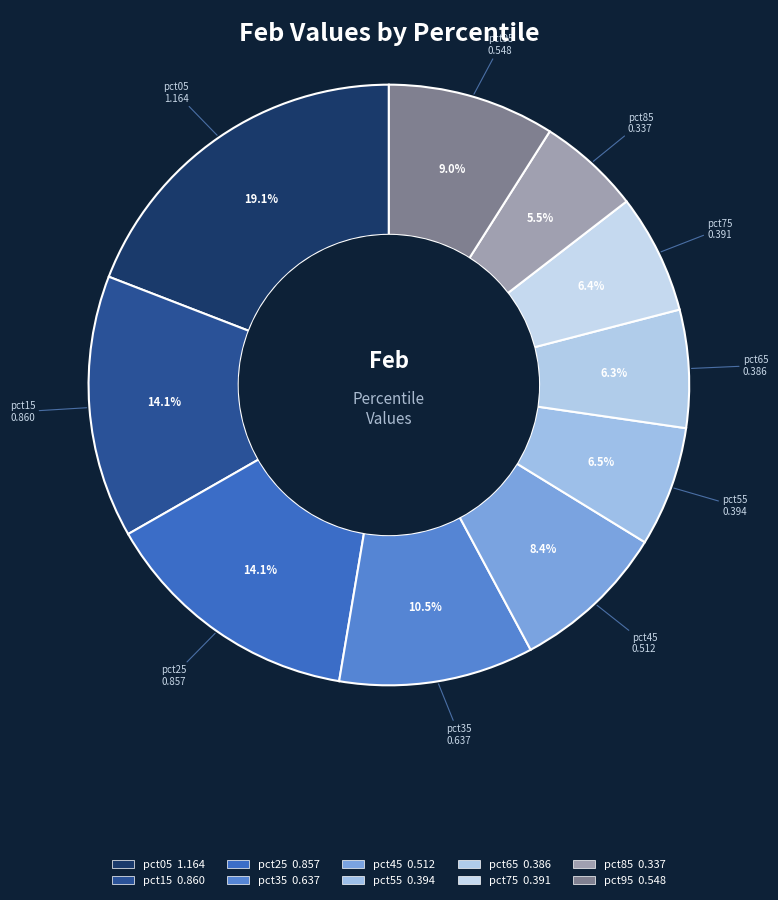

Is it true that pct35 is 10% of the pie?

True